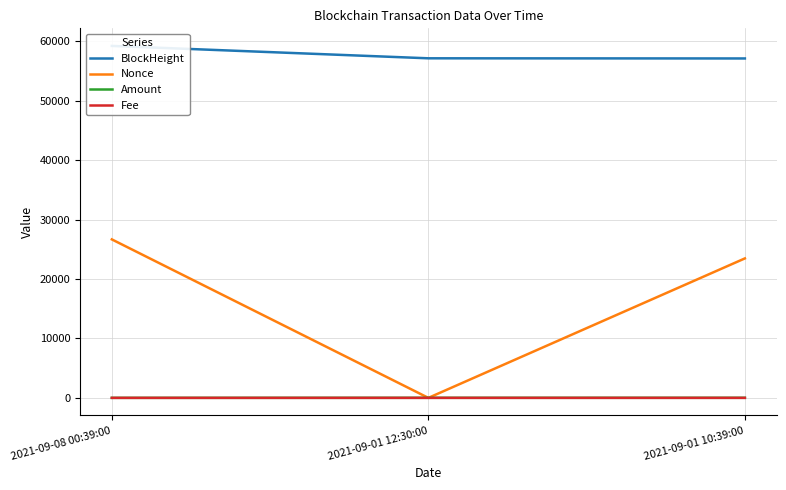

What is the label of the 3rd point from the left?

2021-09-01 10:39:00